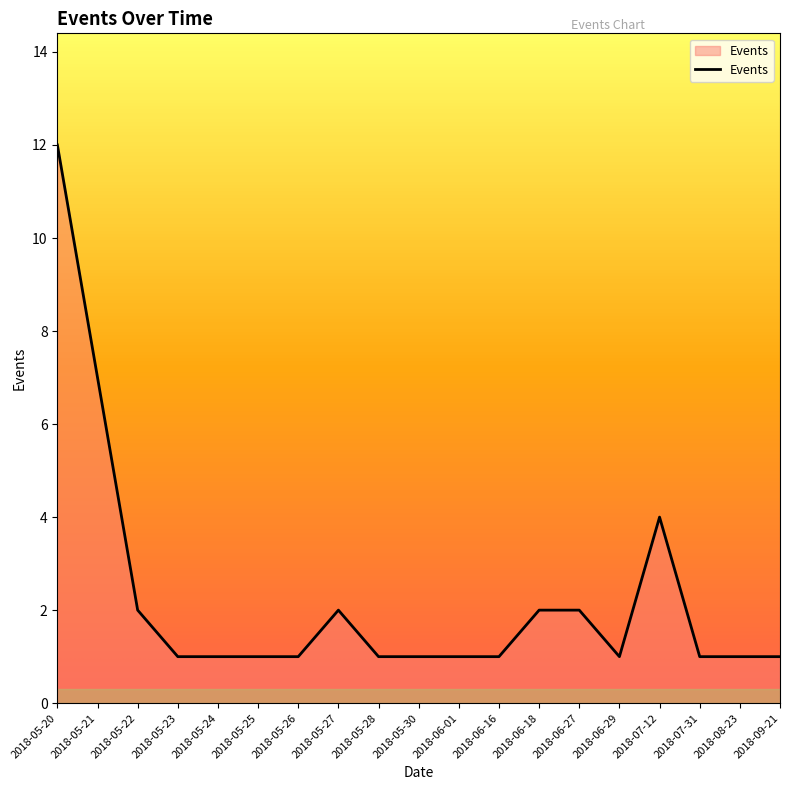

The chart shows a value of 1 at 2018-07-31. True or false?

True